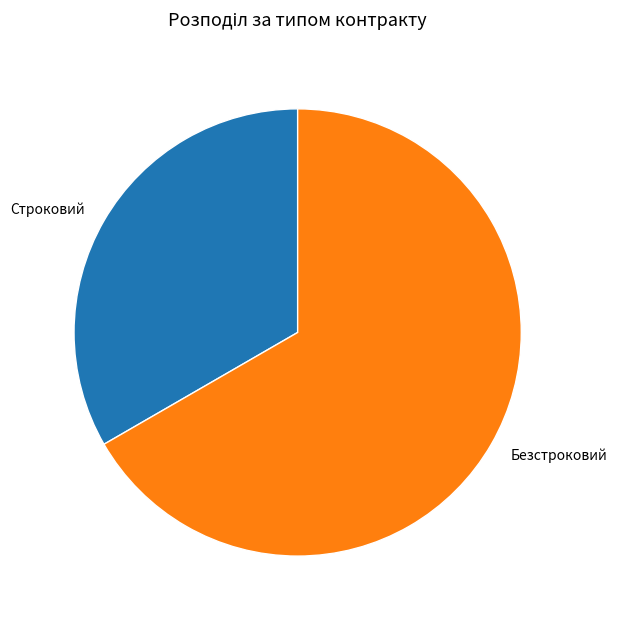

Which slice is the smallest?

Строковий